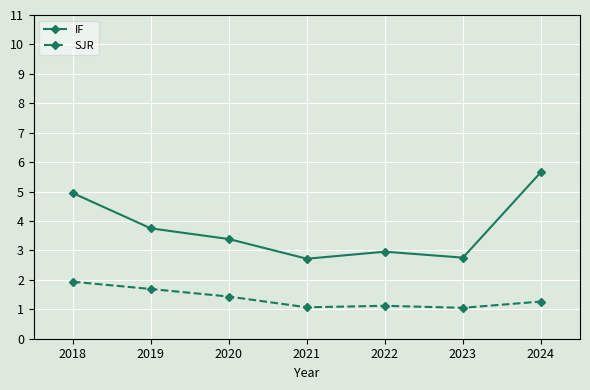

Rank the series by their average value, from lowest to highest.

SJR, IF